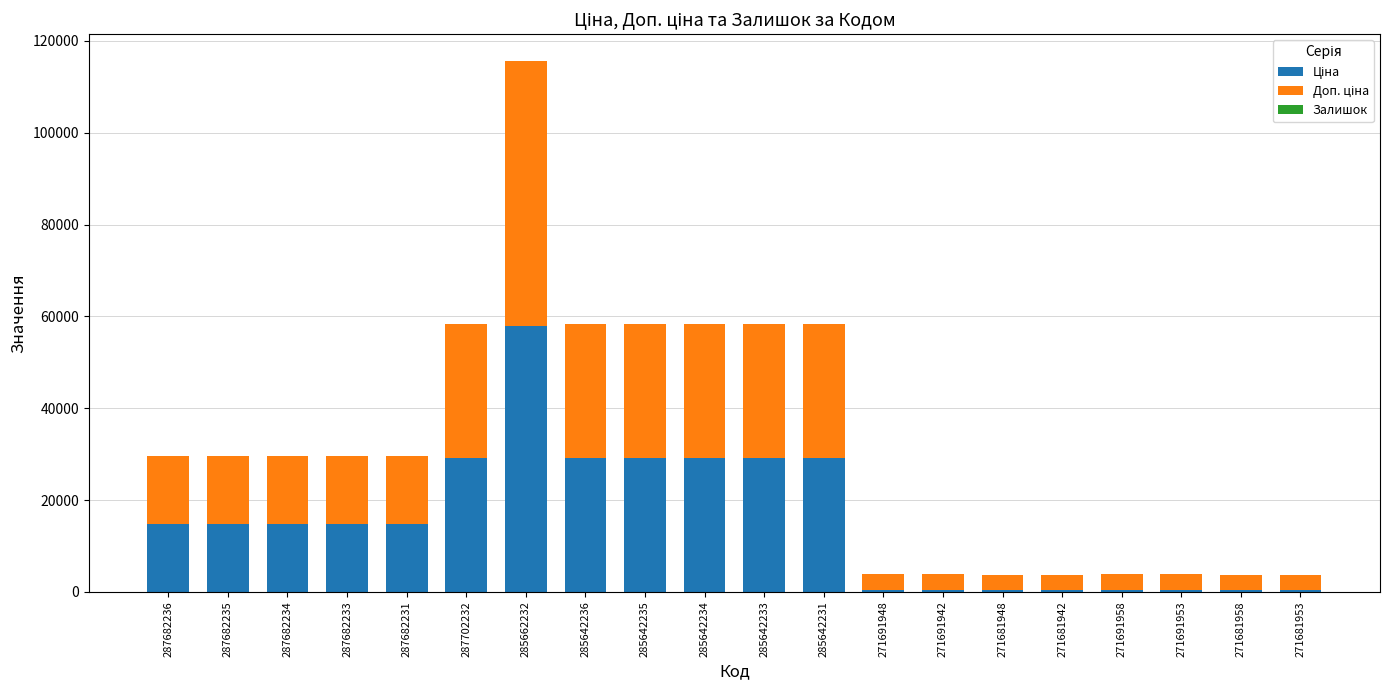

At which category is the sum across all series the highest?

285662232